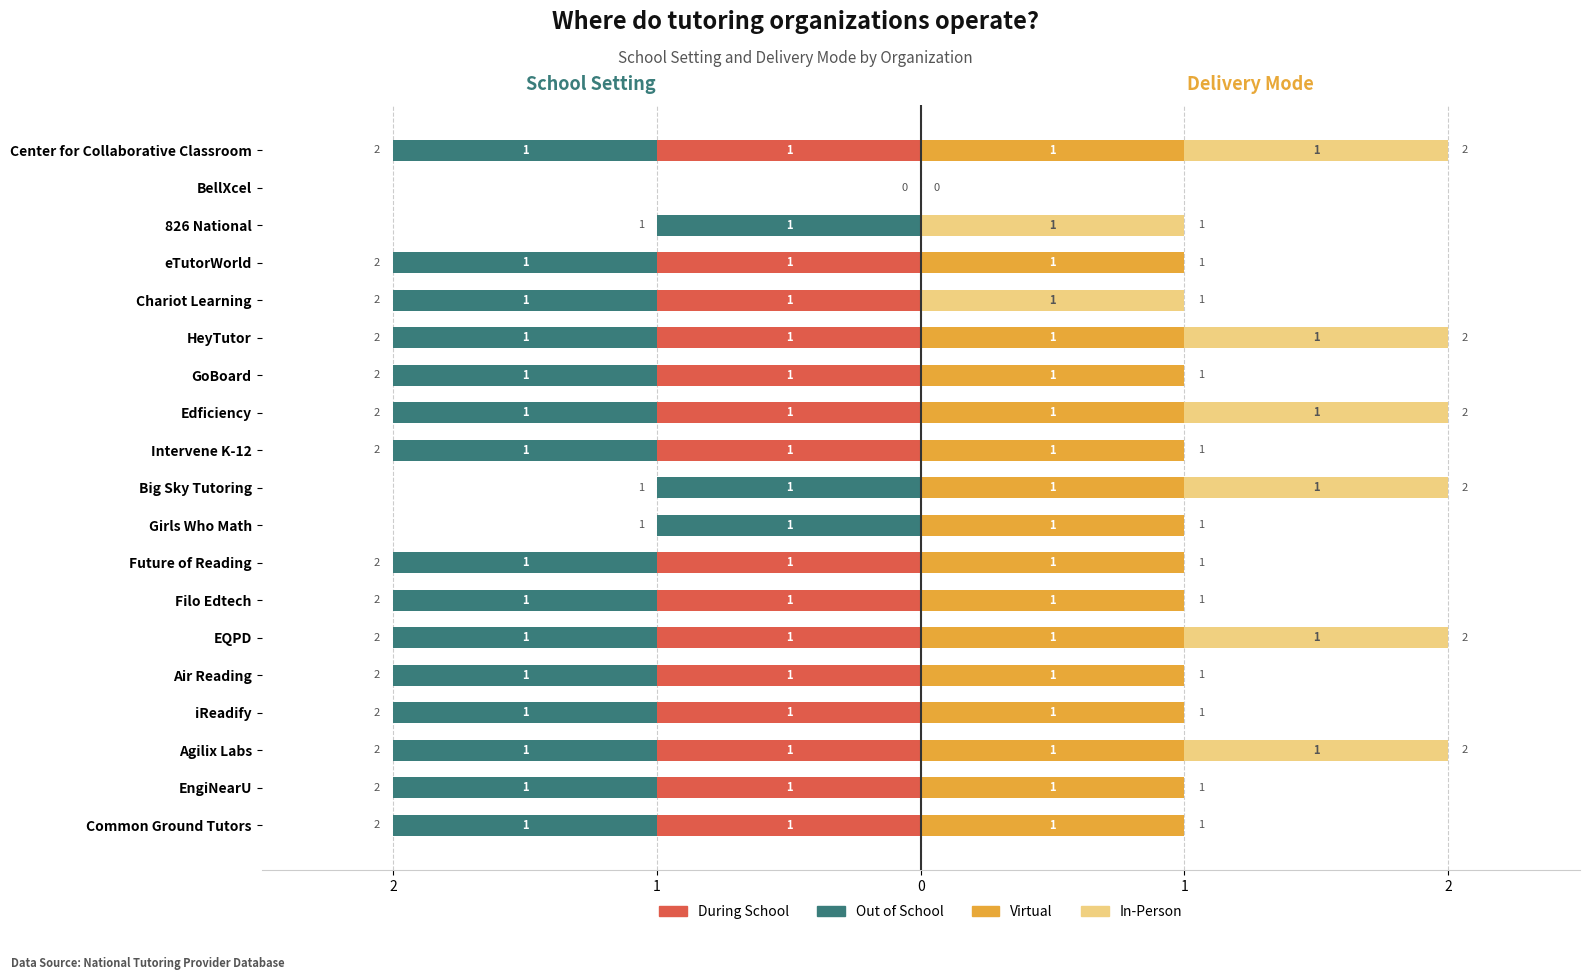

The Virtual series shows 1 at iReadify. True or false?

False